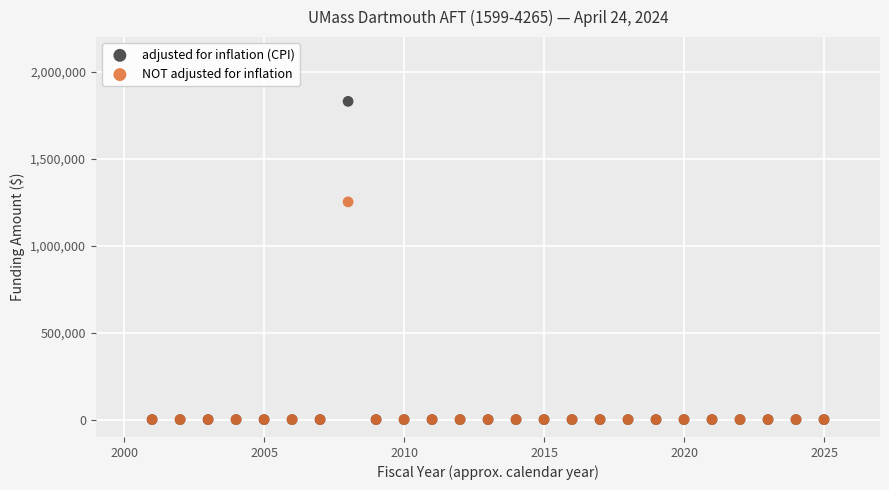

What are all the series names shown in the legend?

adjusted for inflation (CPI), NOT adjusted for inflation